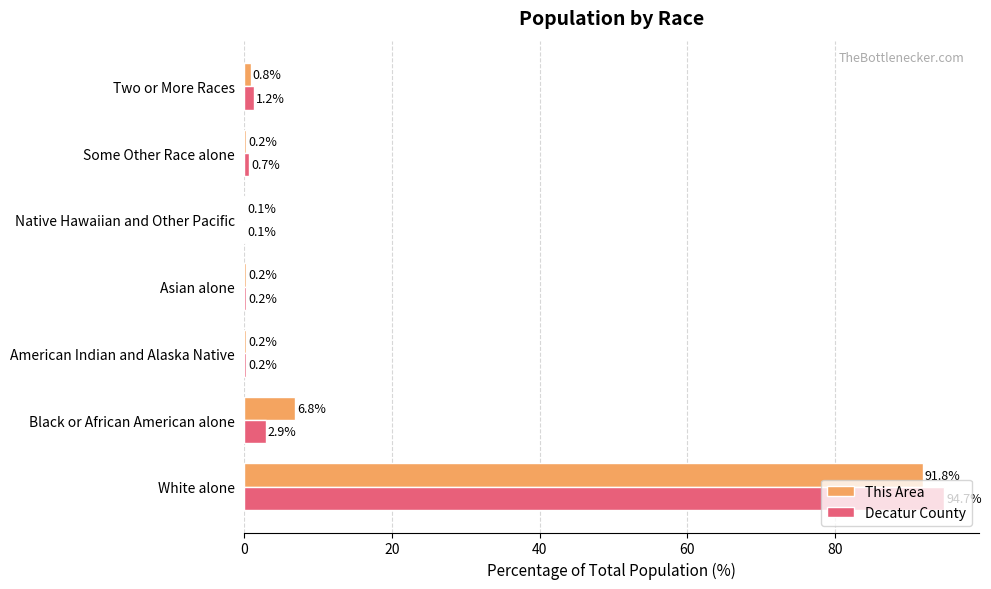

Is the value of This Area at White alone greater than the value of Decatur County at Native Hawaiian and Other Pacific?

Yes